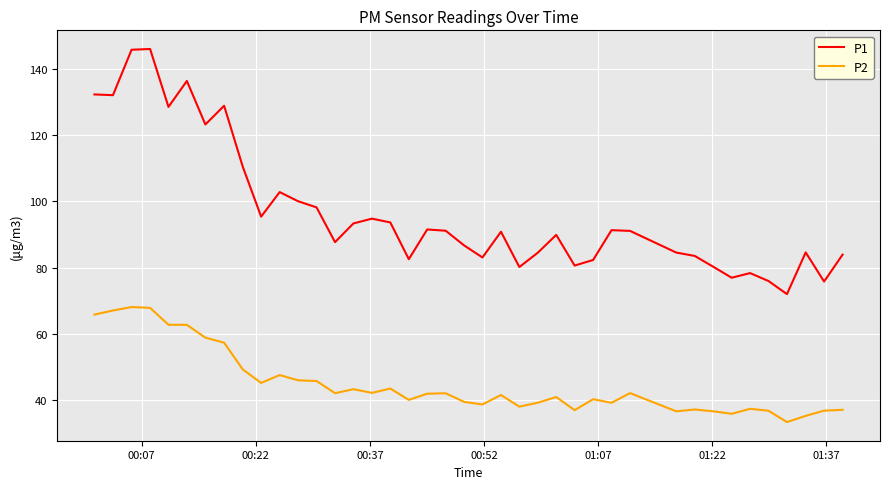

Which series has the widest spread of values?

P1